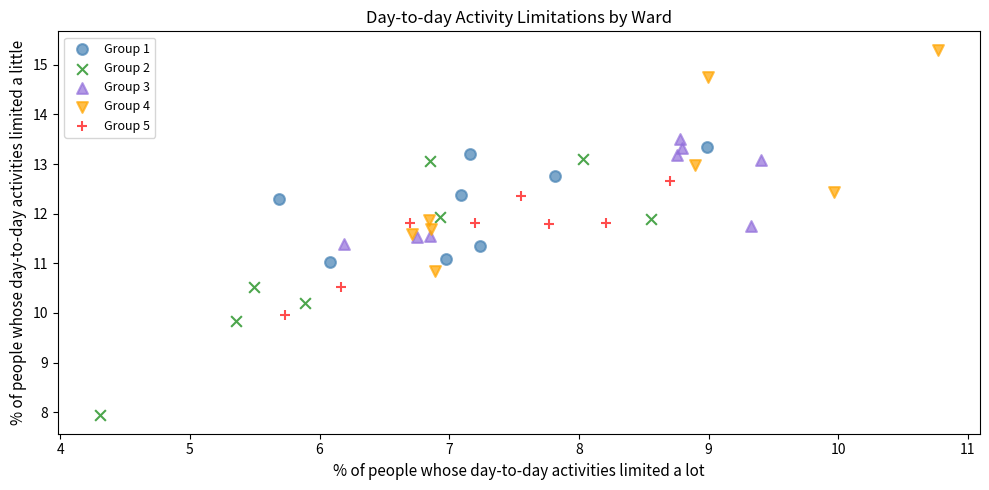

Which series contains the lowest Y value?

Group 2